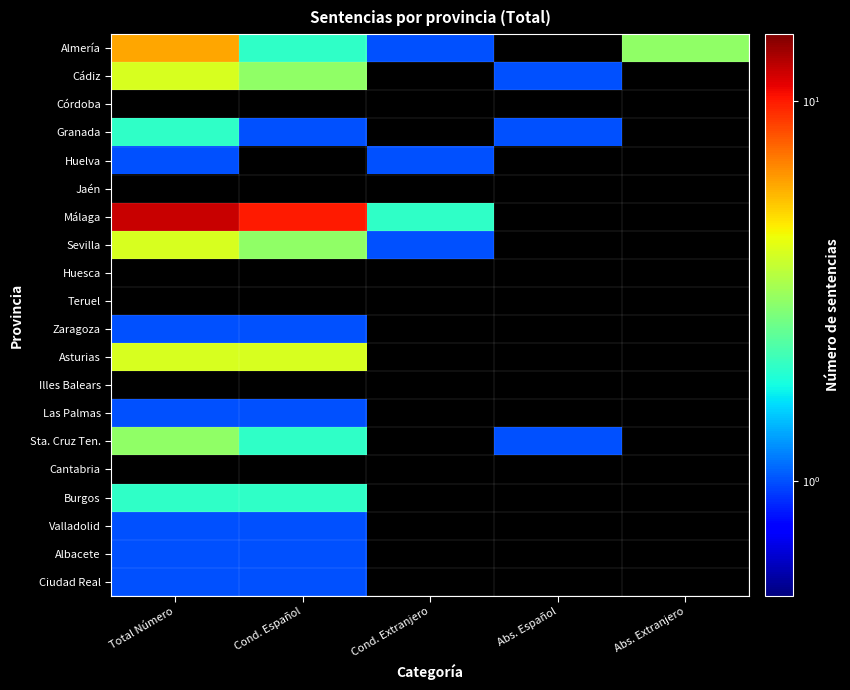

The Sta. Cruz Ten. series shows 1.0 at Abs. Español. True or false?

True